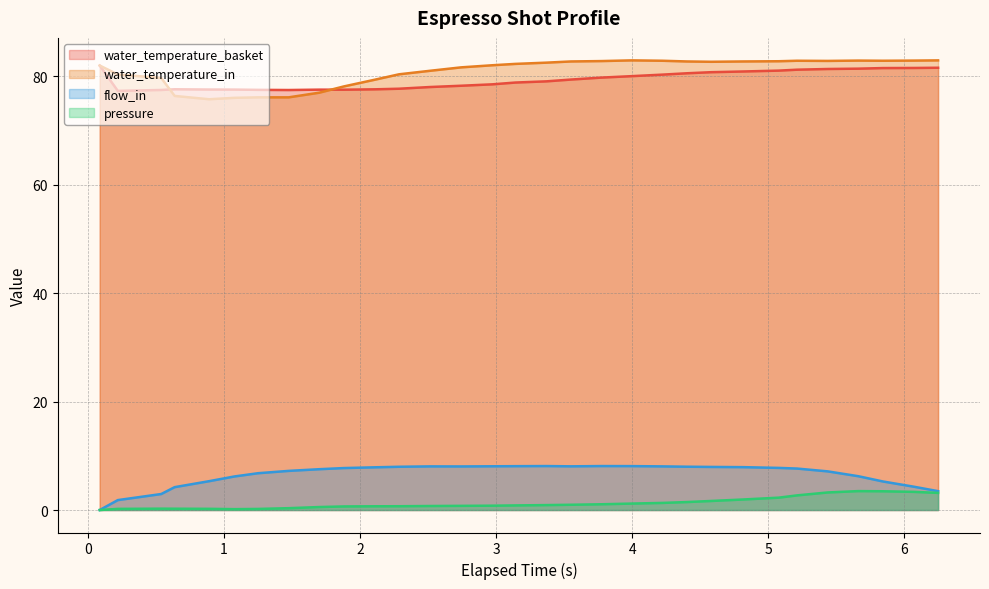

Reading left to right, what are all the values shown in this chart?

water_temperature_basket: 82.0	77.3	77.5	77.6	77.6	77.6	77.5	77.5	77.5	77.5	77.6	77.7	78.0	78.3	78.5	78.9	79.1	79.4	79.8	80.0	80.3	80.6	80.8	80.9	81.1	81.2	81.4	81.4	81.5	81.5	81.6
water_temperature_in: 82.0	80.3	79.7	76.4	75.8	76.0	76.1	76.1	77.0	78.1	79.4	80.4	81.0	81.7	82.0	82.3	82.5	82.8	82.8	83.0	82.9	82.8	82.7	82.8	82.8	82.9	82.8	82.9	82.9	82.9	83.0
flow_in: 0.0	1.8	3.0	4.2	5.3	6.2	6.8	7.2	7.5	7.7	7.9	8.0	8.1	8.0	8.1	8.1	8.1	8.1	8.1	8.1	8.1	8.0	8.0	7.9	7.8	7.7	7.1	6.2	5.3	4.3	3.5
pressure: 0.0	0.2	0.2	0.2	0.2	0.2	0.2	0.3	0.6	0.7	0.7	0.7	0.7	0.8	0.8	0.8	0.9	1.0	1.1	1.2	1.3	1.5	1.7	1.9	2.3	2.7	3.2	3.5	3.5	3.4	3.2